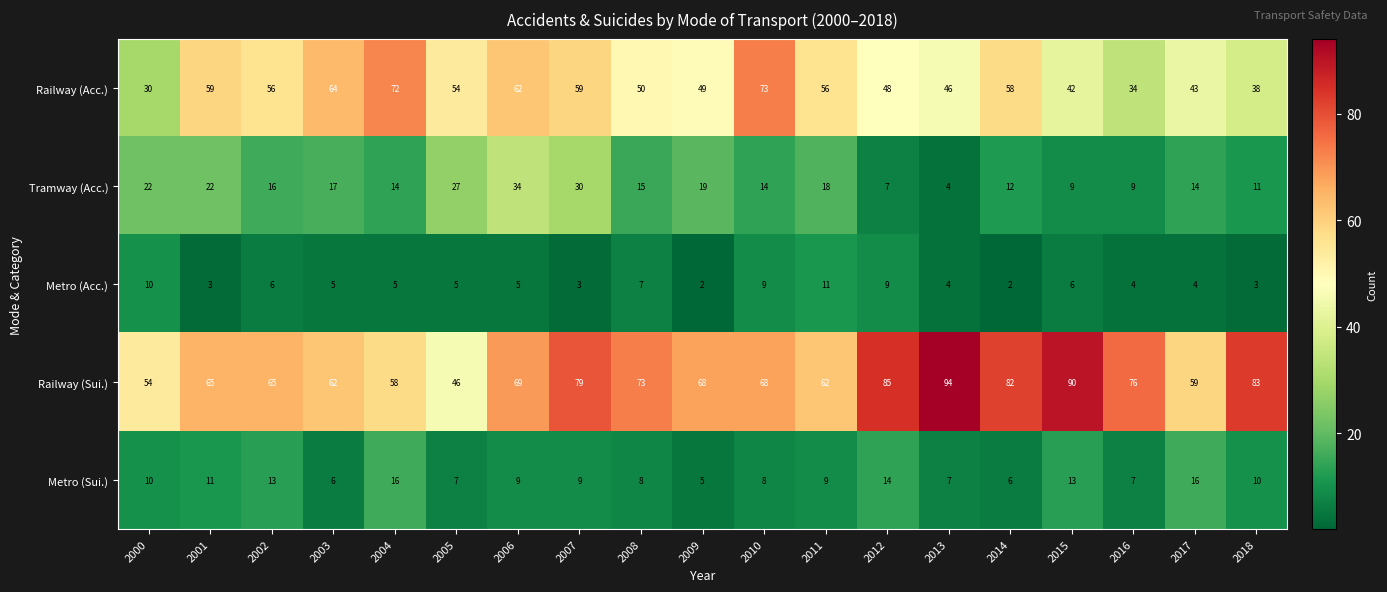

What is the difference between the Metro (Sui.) values at 2007 and 2014?

3